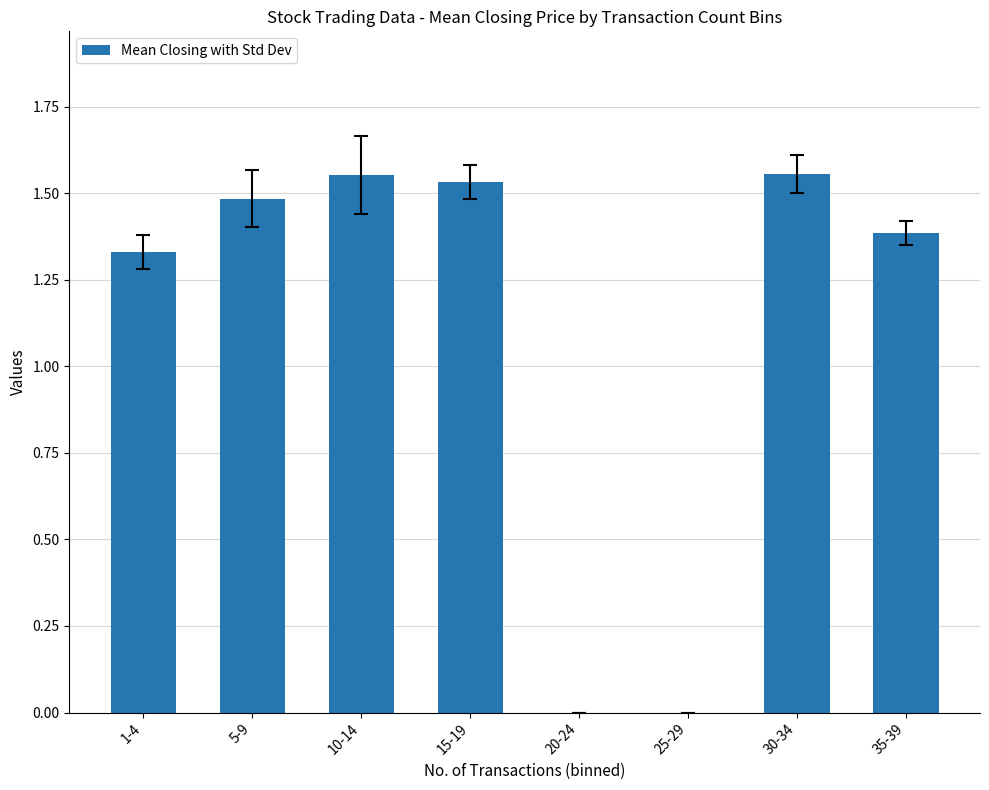

Between 1-4 and 30-34, which is larger?

30-34